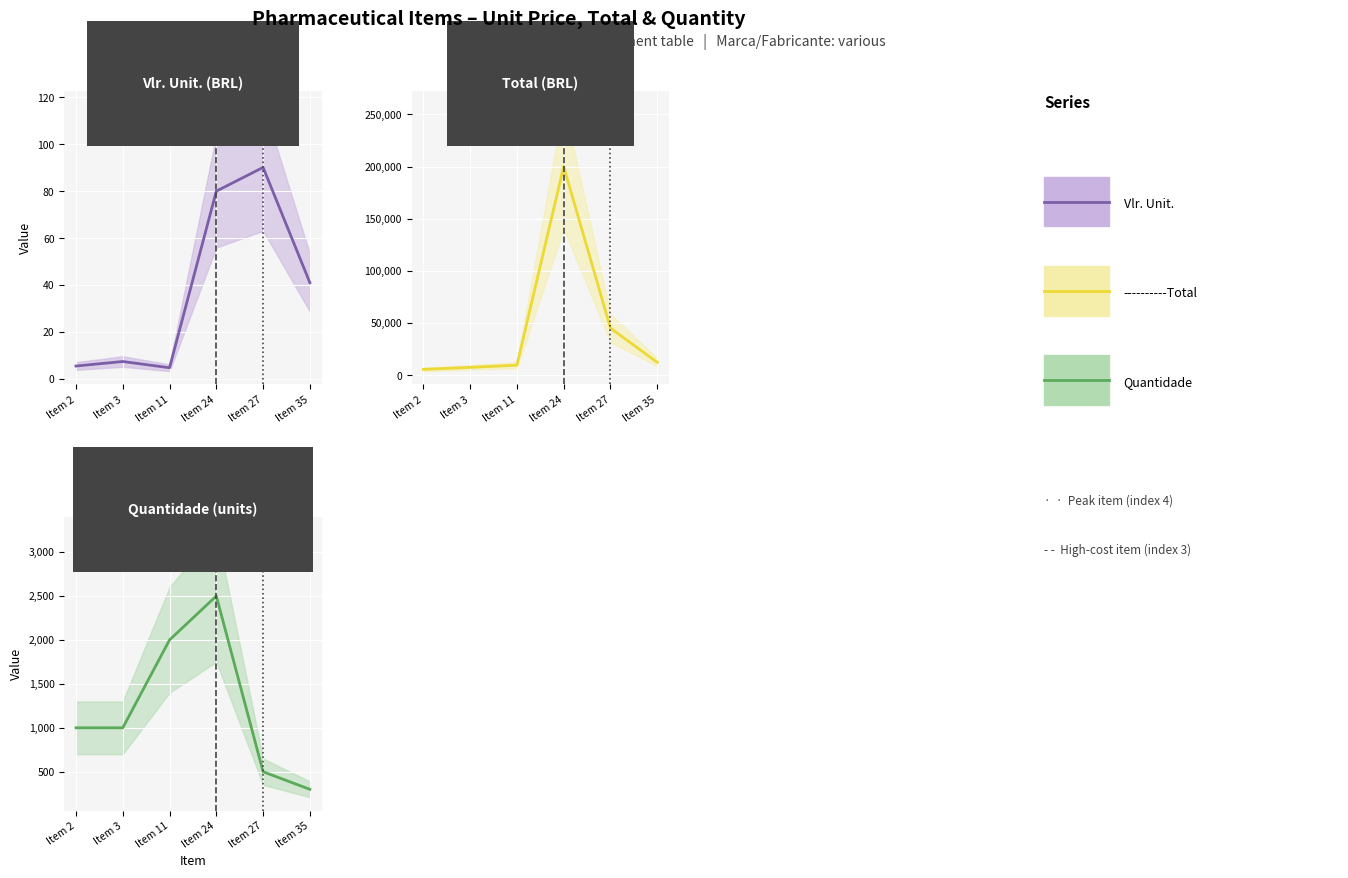

Between Item 2 and Item 3, which series saw the biggest shift?

----------Total